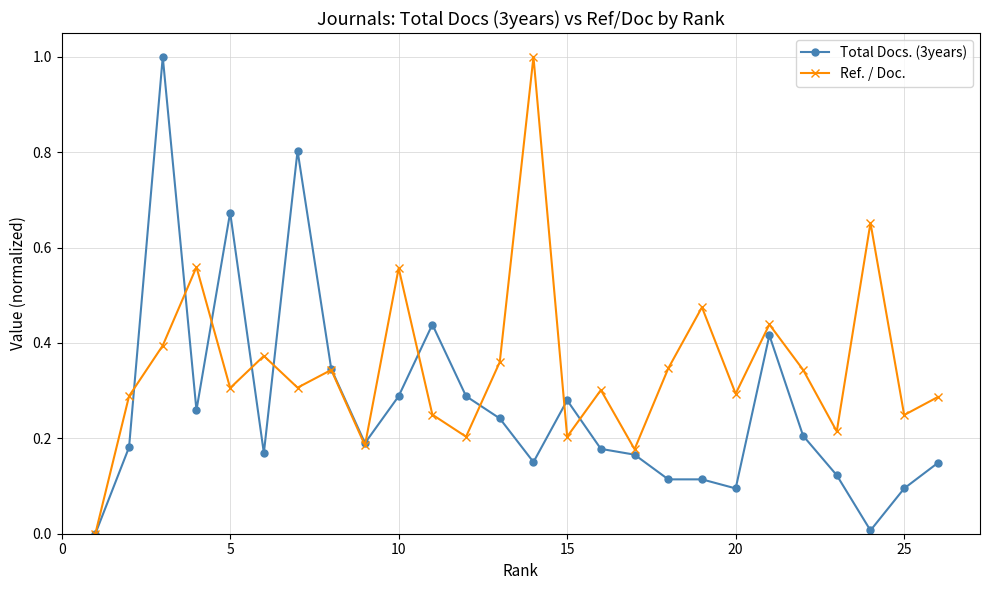

What is the greatest value displayed?

1.0